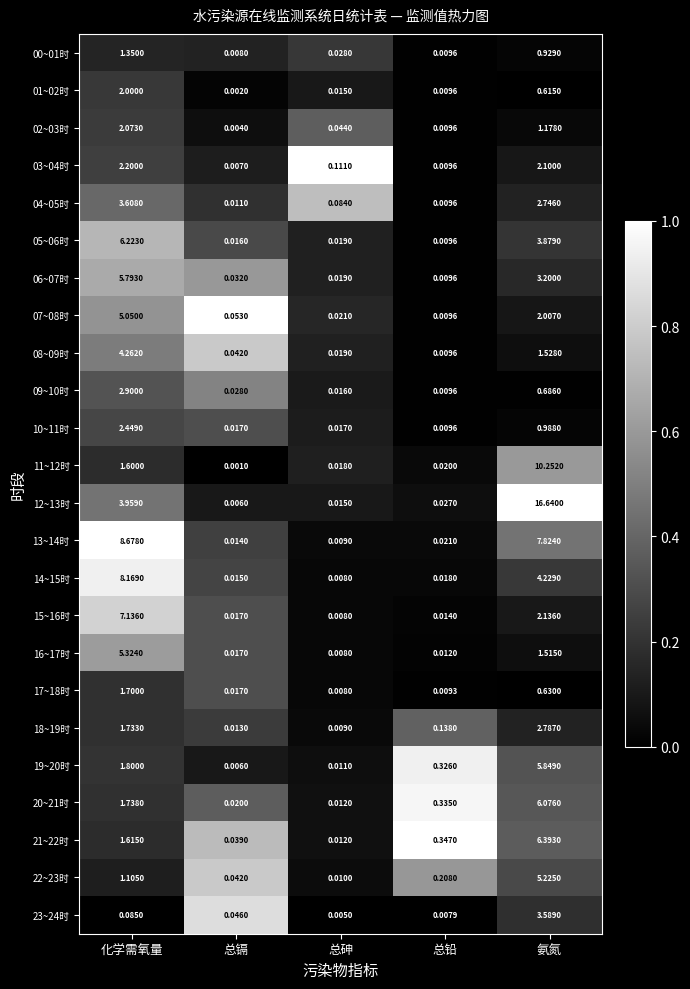

Is the value of 11~12时 at 总铅 greater than the value of 17~18时 at 总铅?

Yes